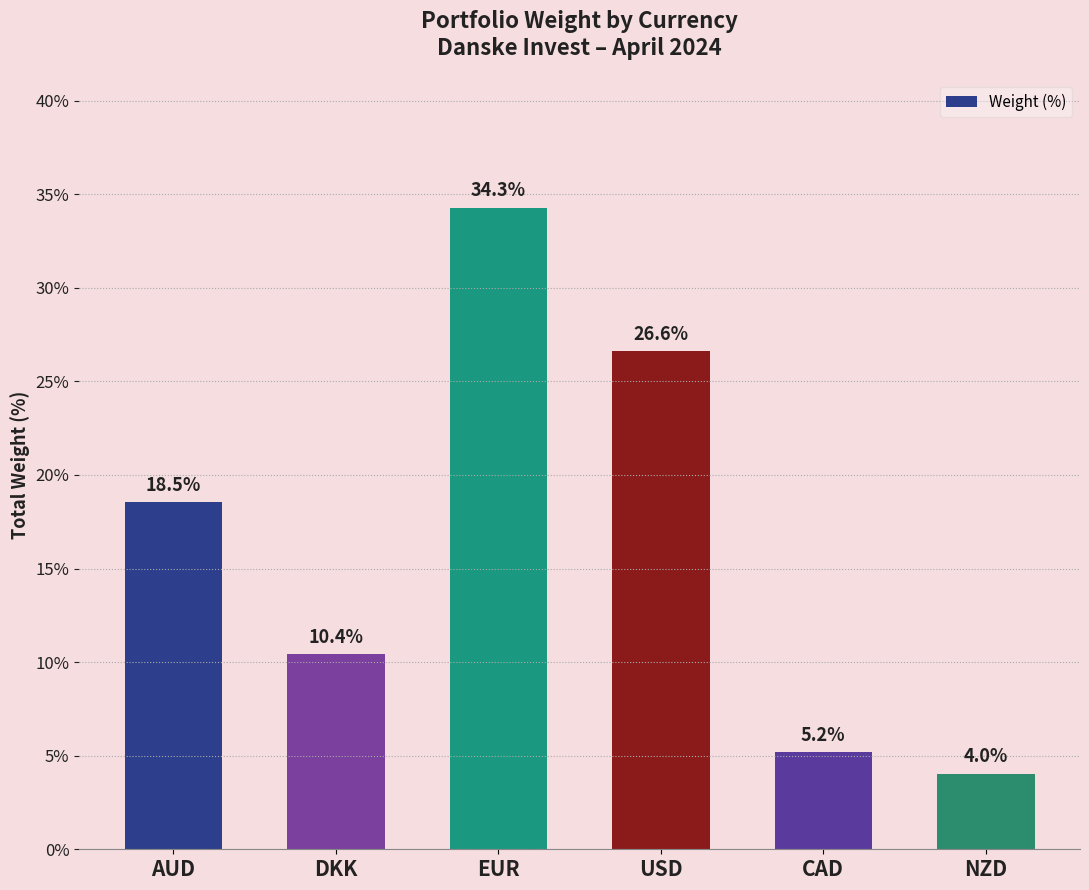

Which has a higher value, EUR or CAD?

EUR